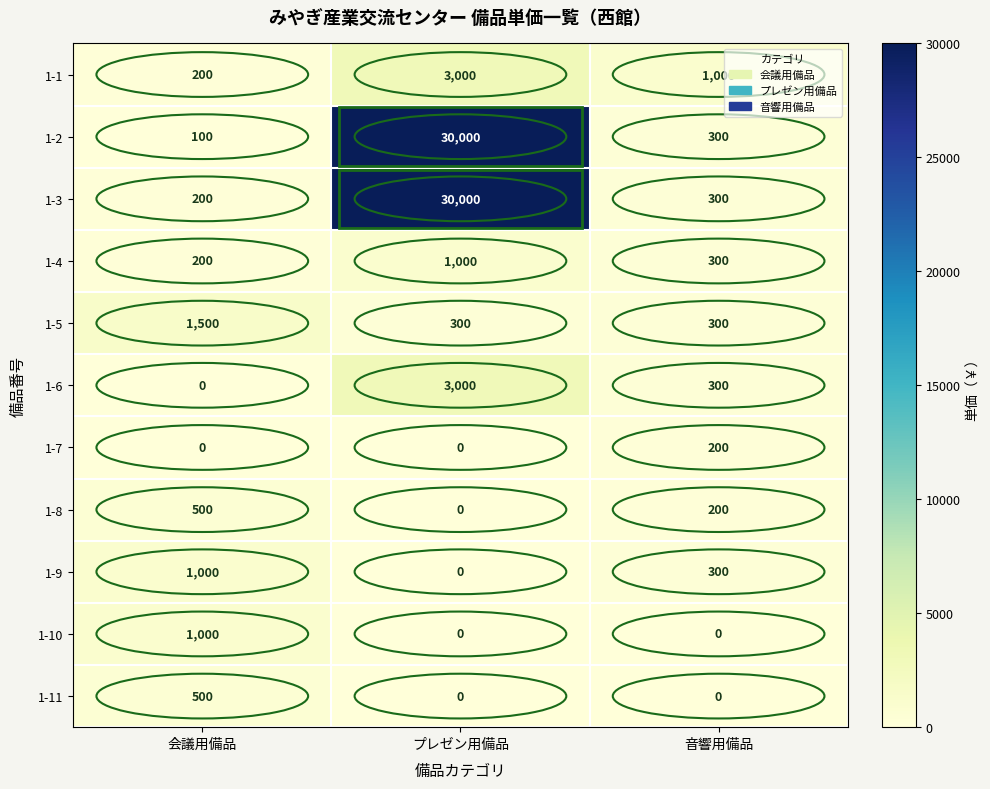

At which label is 1-2 closest to 15050?

音響用備品